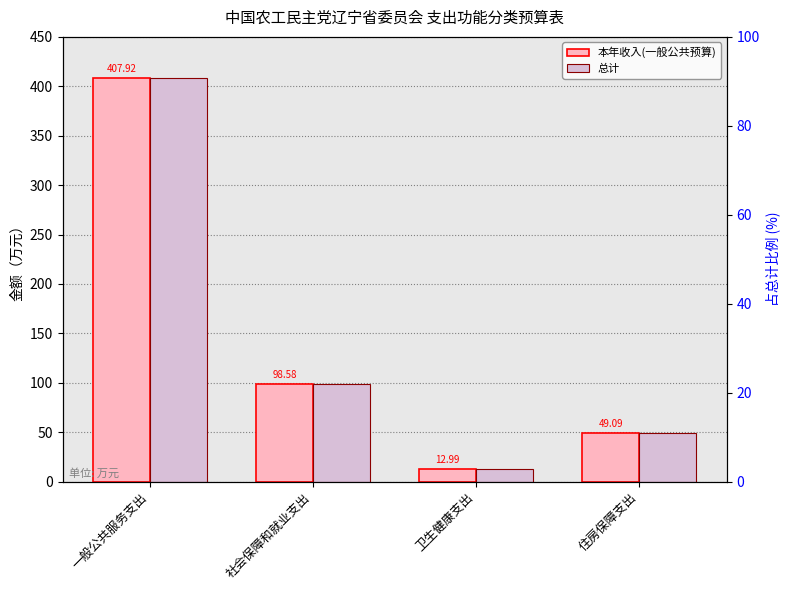

True or false: 本年收入(一般公共预算) has a value of 83.3 at 住房保障支出.

False